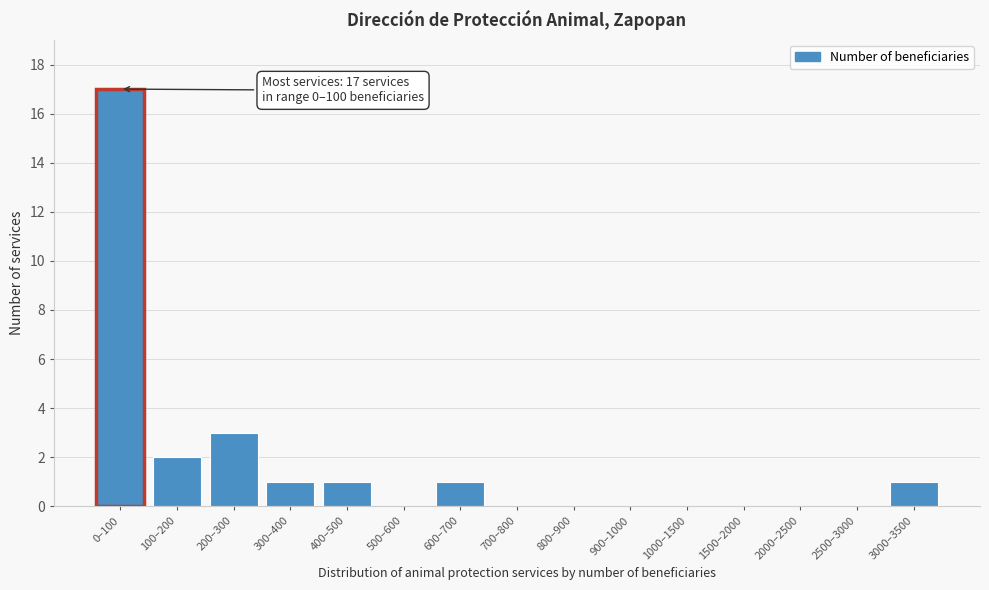

Reading left to right, extract all data points from this chart.

0–100=17	100–200=2	200–300=3	300–400=1	400–500=1	500–600=0	600–700=1	700–800=0	800–900=0	900–1000=0	1000–1500=0	1500–2000=0	2000–2500=0	2500–3000=0	3000–3500=1